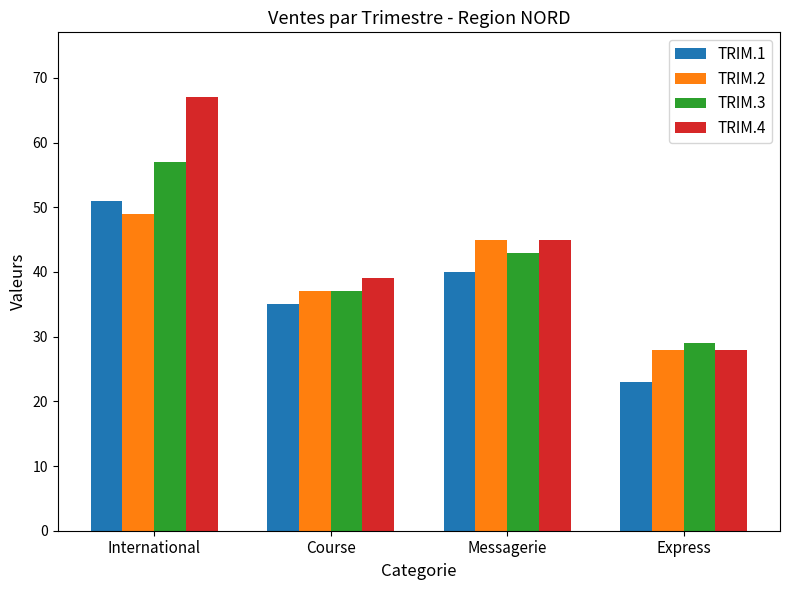

True or false: TRIM.2 has a value of 37 at Course.

True